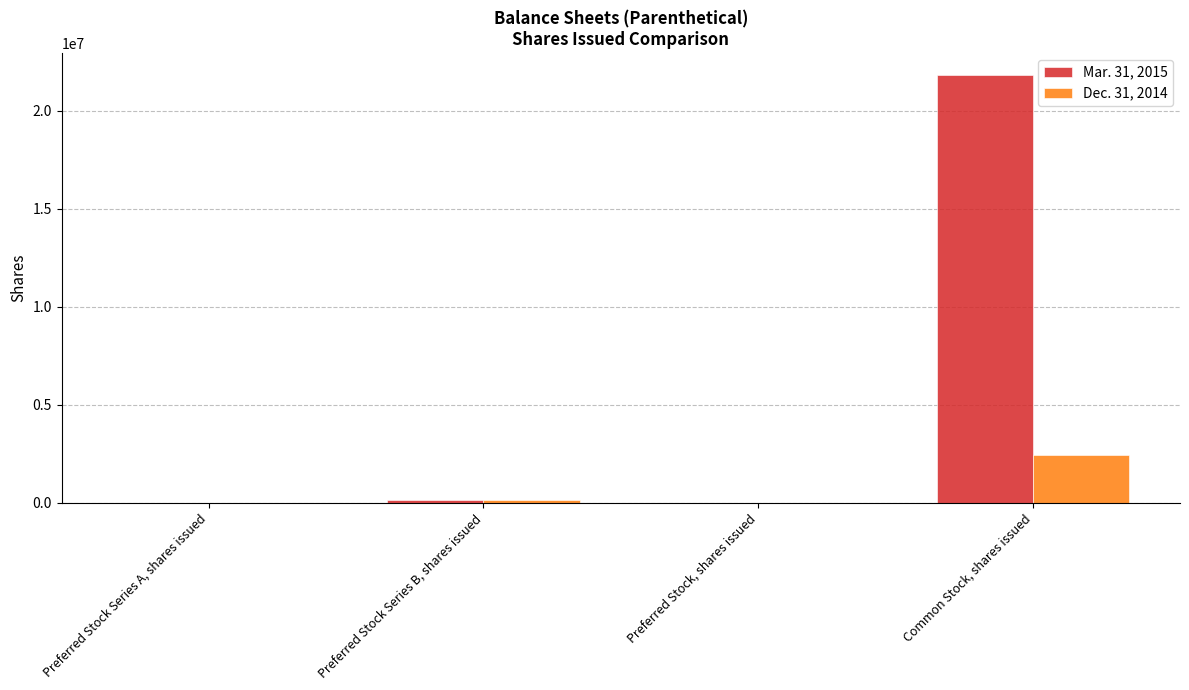

Does the chart contain stacked bars?

No